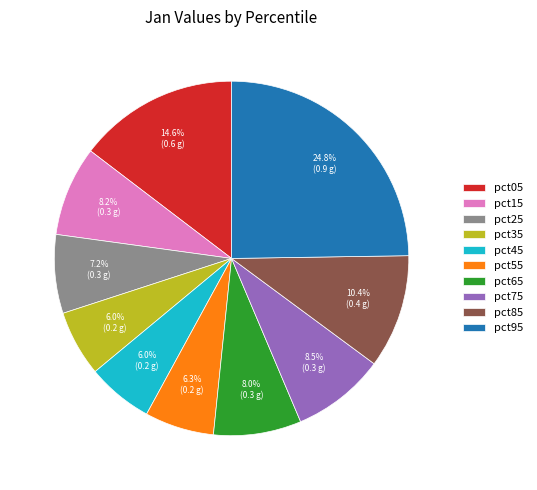

Count the number of slices in the pie.

10